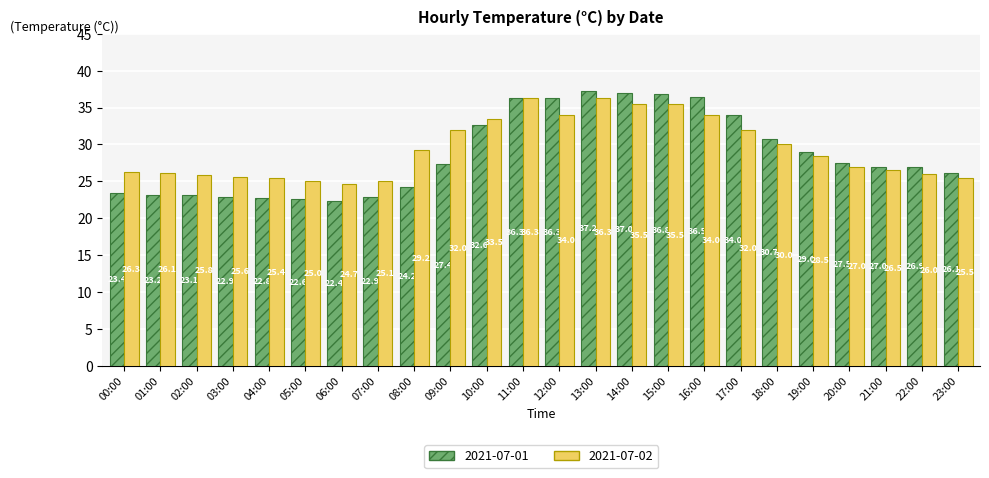

True or false: 2021-07-02 has a value of 8.0 at 21:00.

False